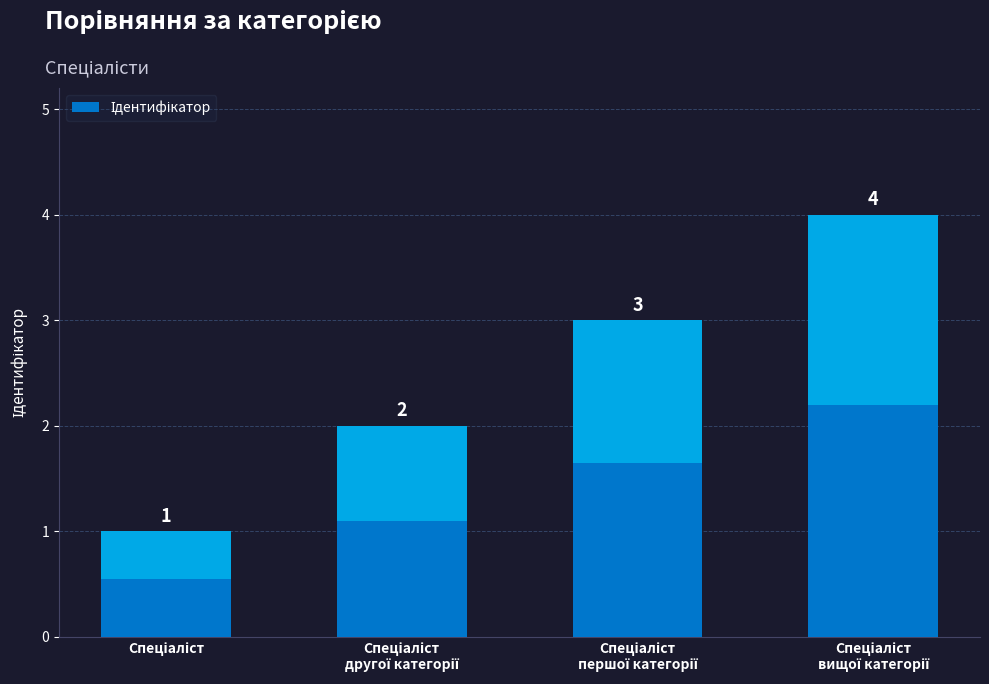

What is the change in value from Спеціаліст to Спеціаліст
другої категорії?

+1